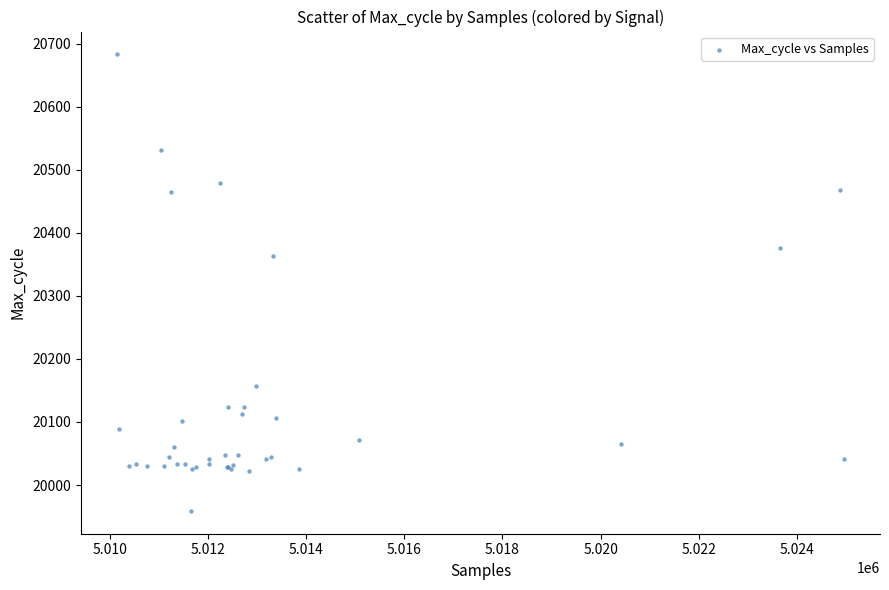

What Y value in the scatter plot is closest to 20321?

20363